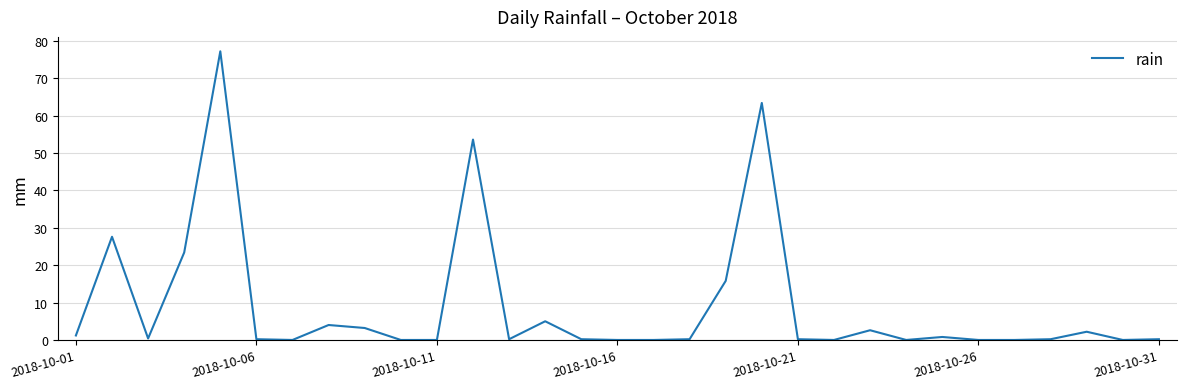

What is the greatest value displayed?

77.2